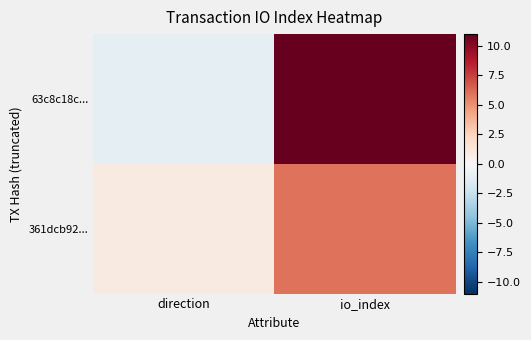

Reading left to right, transcribe all the data shown in this chart.

63c8c18c...: direction=-1	io_index=11
361dcb92...: direction=1	io_index=6